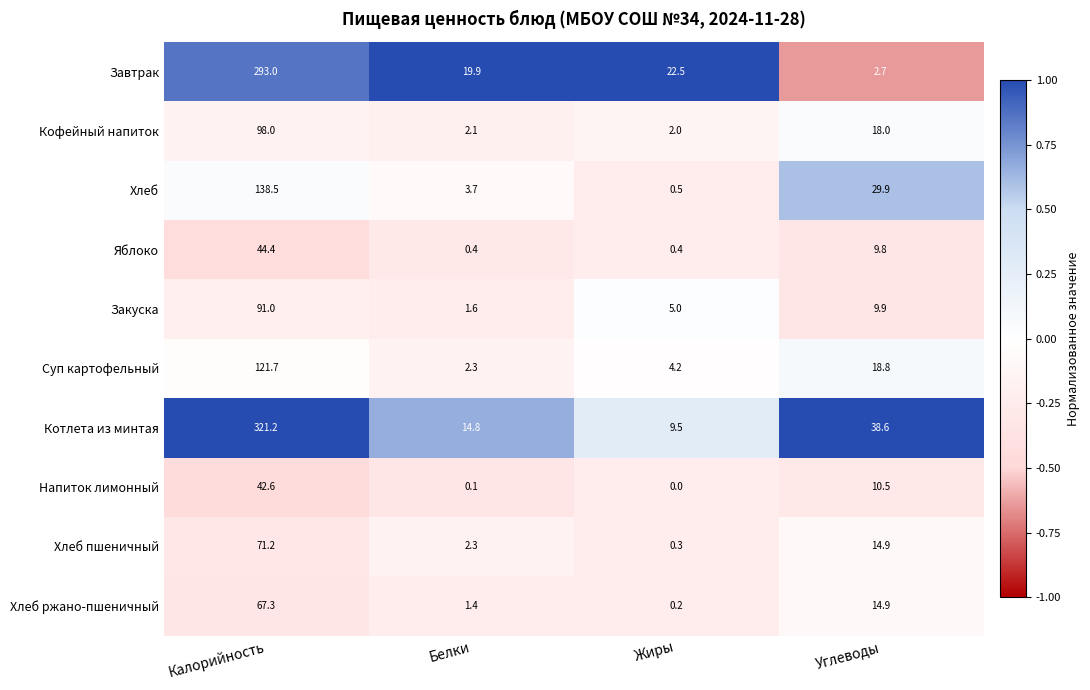

What is the spread (max minus min) of values at Калорийность?

278.6